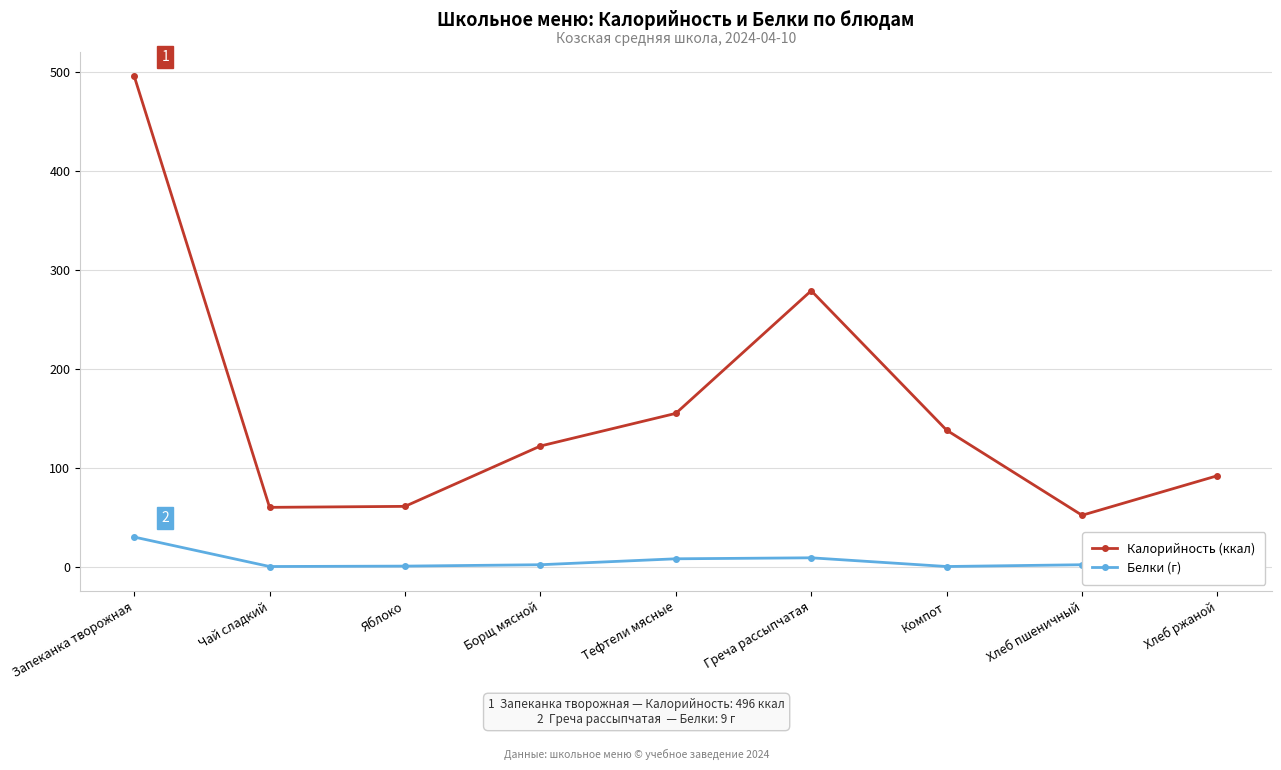

Which series has the largest total across all categories?

Калорийность (ккал)